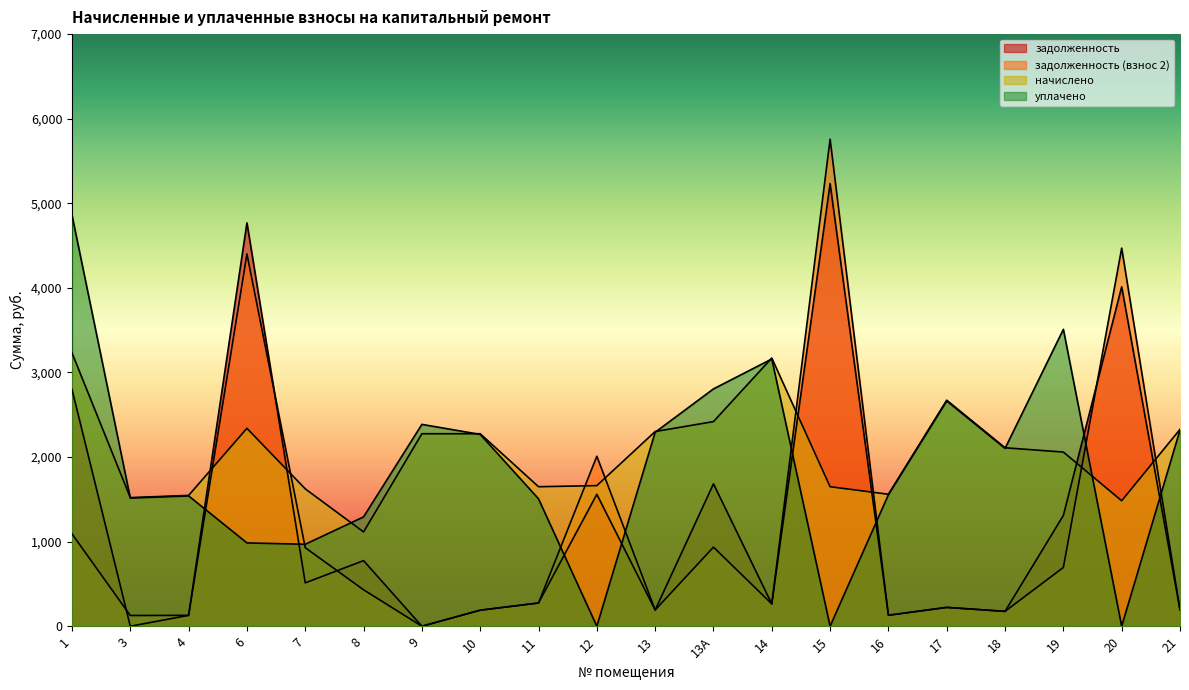

Which series has the largest range (max minus min)?

задолженность (взнос 2)